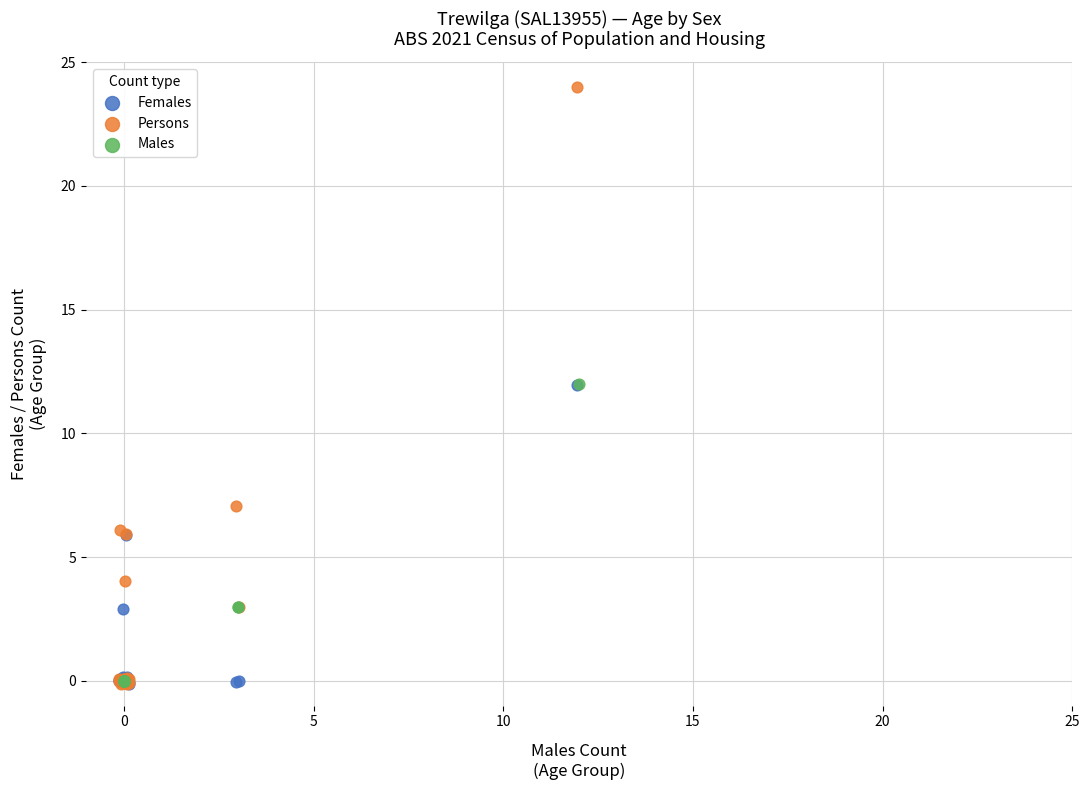

Which series has the widest spread of Y values?

Persons